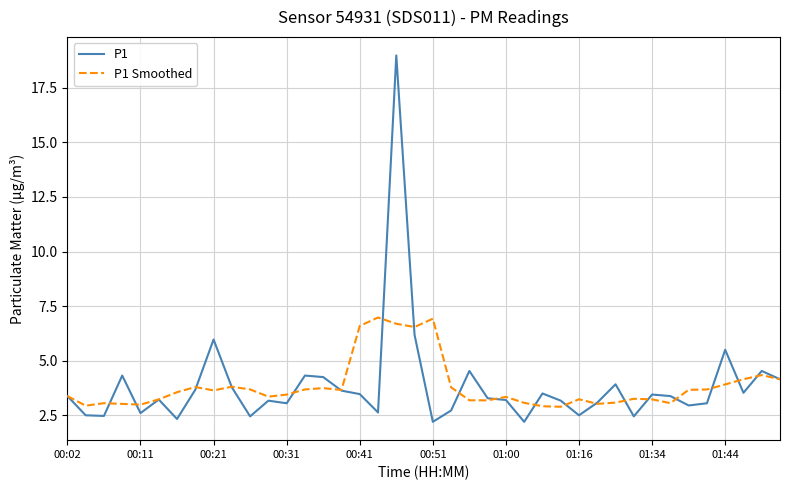

What is the highest value of the P1 series?

19.0